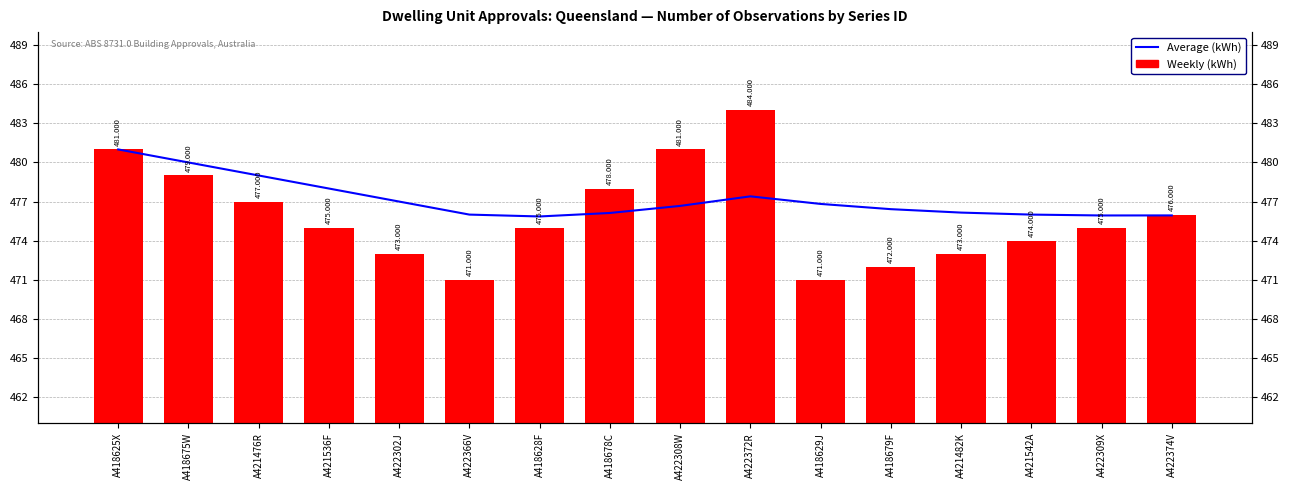

What is the total value across all series at A422374V?

951.9